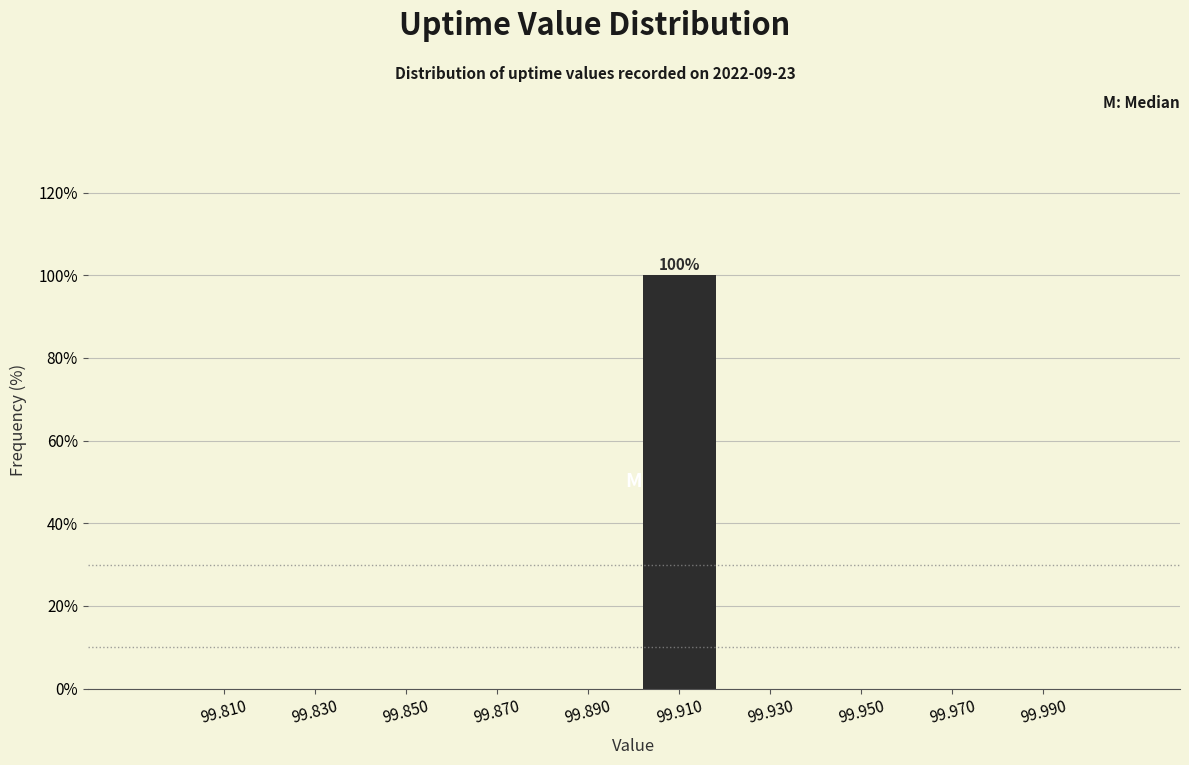

Over which range of the x-axis is the bar tallest?

99.90 to 99.92